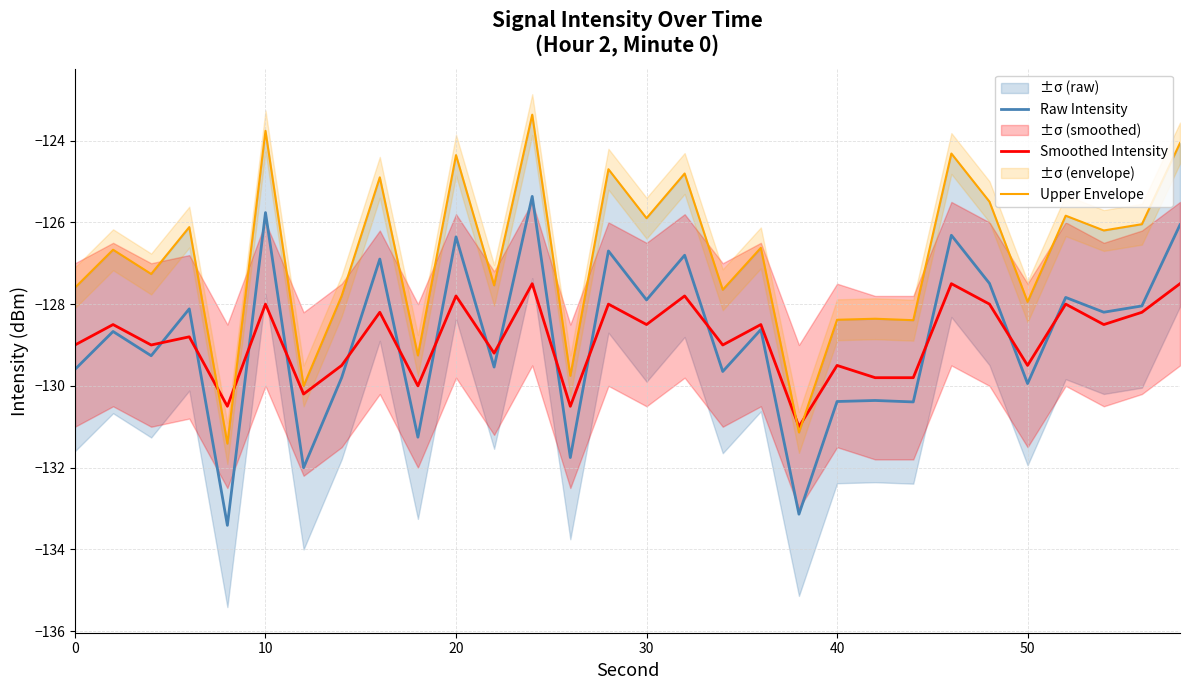

Reading right to left, list all the values displayed in this chart.

Raw Intensity: -126.1	-128.0	-128.2	-127.8	-129.9	-127.5	-126.3	-130.4	-130.4	-130.4	-133.1	-128.6	-129.6	-126.8	-127.9	-126.7	-131.8	-125.4	-129.5	-126.4	-131.3	-126.9	-129.8	-132.0	-125.8	-133.4	-128.1	-129.3	-128.7	-129.6
Smoothed Intensity: -127.5	-128.2	-128.5	-128.0	-129.5	-128.0	-127.5	-129.8	-129.8	-129.5	-131.0	-128.5	-129.0	-127.8	-128.5	-128.0	-130.5	-127.5	-129.2	-127.8	-130.0	-128.2	-129.5	-130.2	-128.0	-130.5	-128.8	-129.0	-128.5	-129.0
Upper Envelope: -124.1	-126.0	-126.2	-125.8	-127.9	-125.5	-124.3	-128.4	-128.4	-128.4	-131.1	-126.6	-127.6	-124.8	-125.9	-124.7	-129.8	-123.4	-127.5	-124.4	-129.3	-124.9	-127.8	-130.0	-123.8	-131.4	-126.1	-127.3	-126.7	-127.6